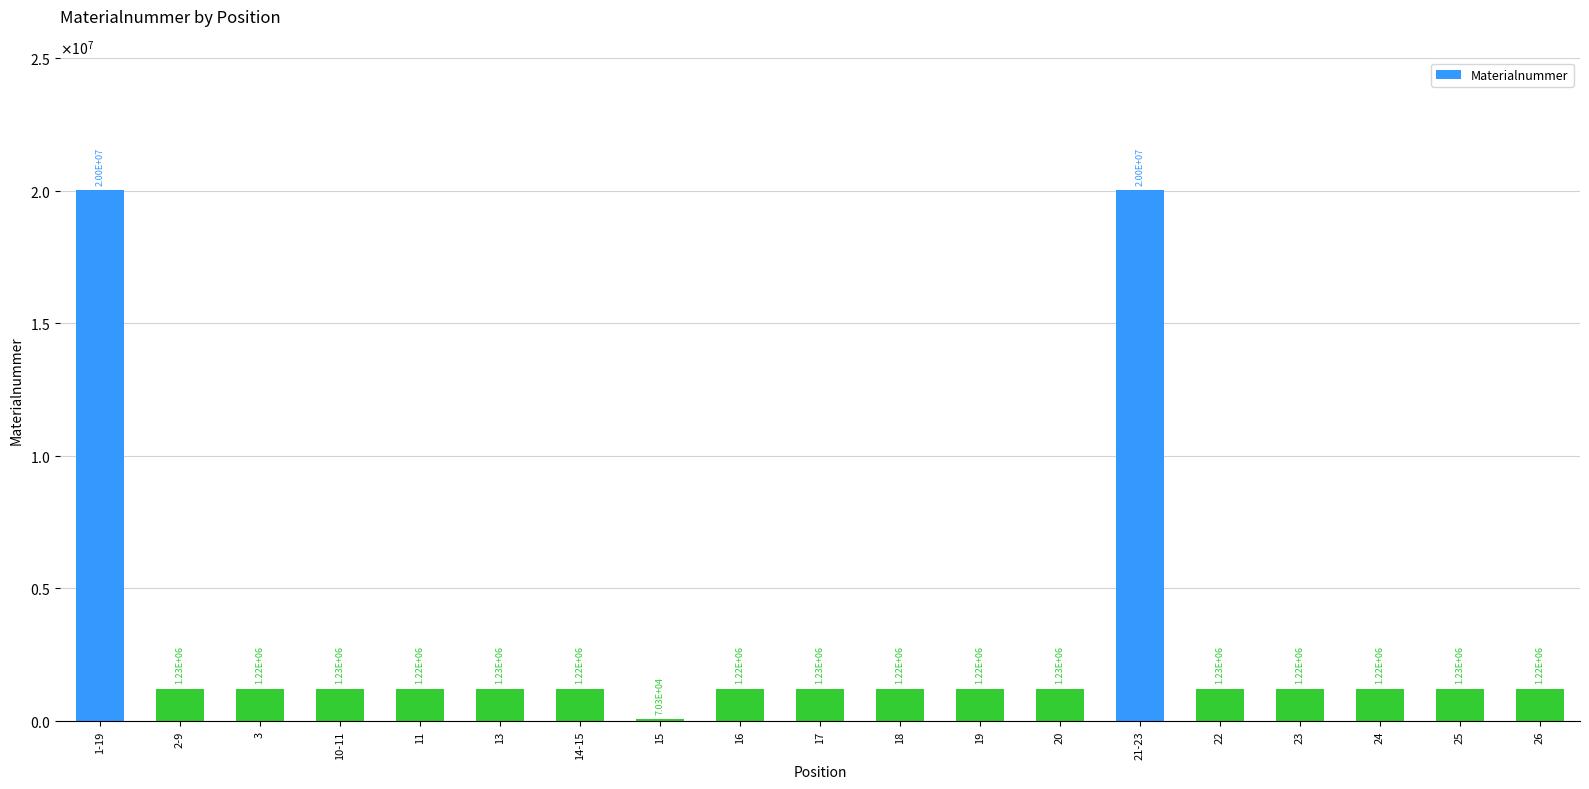

True or false: the data shows 1225126 at 22.

True